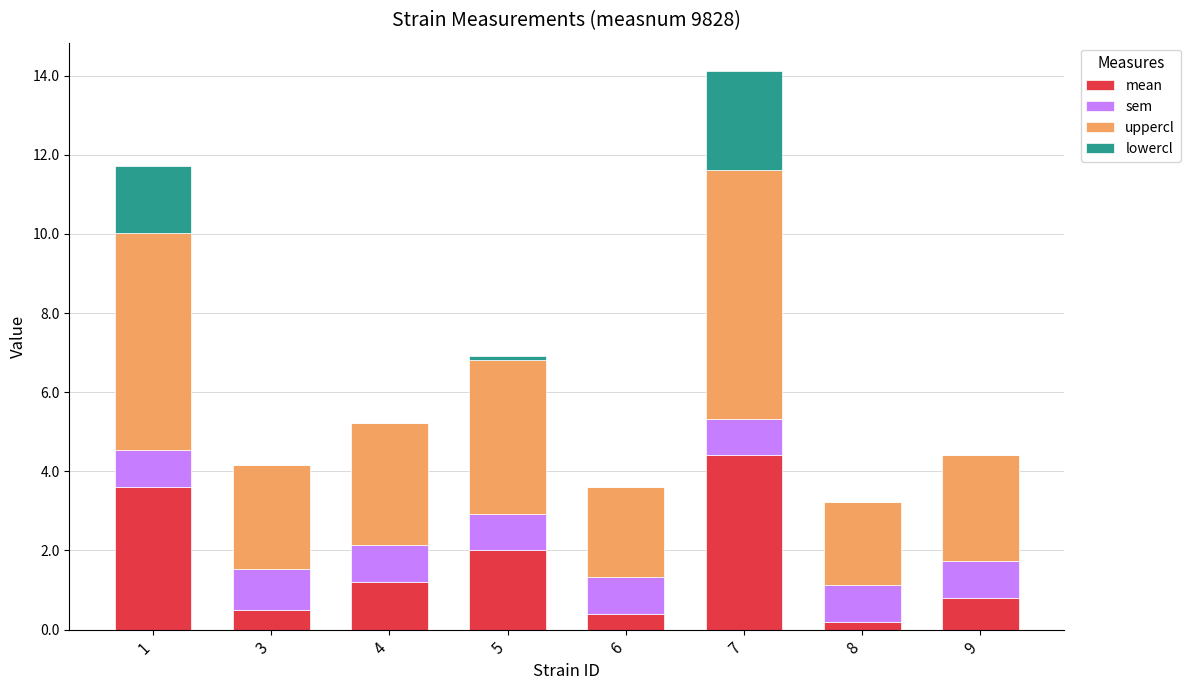

What are all the series names shown in the legend?

mean, sem, uppercl, lowercl